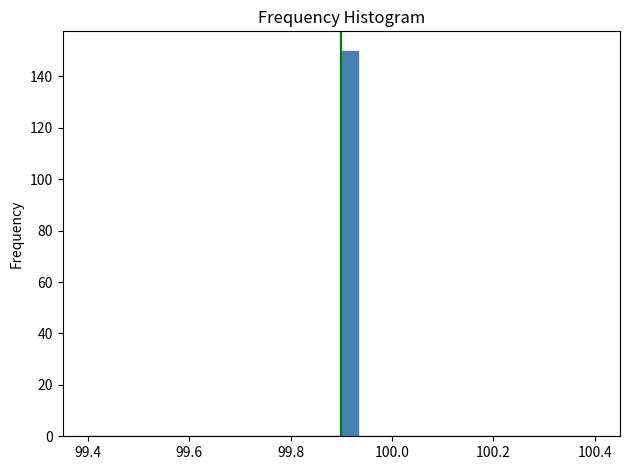

Read against the x-axis, roughly where is the centre of the tallest bar?

99.92